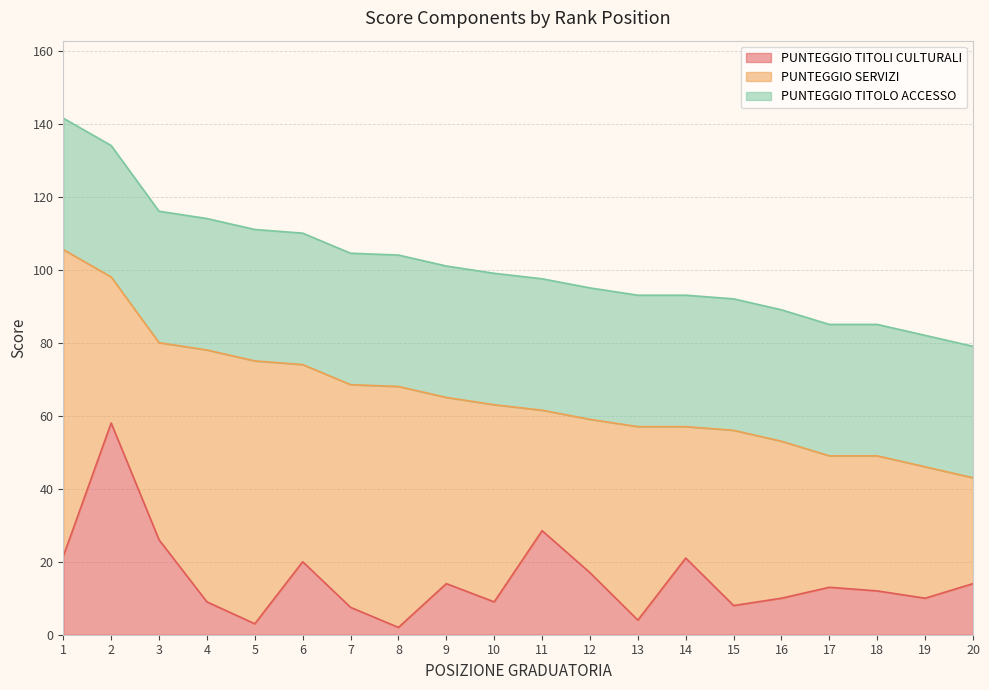

Reading left to right, what are all the values shown in this chart?

PUNTEGGIO TITOLI CULTURALI: 1=21.5	2=58.0	3=26.0	4=9.0	5=3.0	6=20.0	7=7.5	8=2.0	9=14.0	10=9.0	11=28.5	12=17.0	13=4.0	14=21.0	15=8.0	16=10.0	17=13.0	18=12.0	19=10.0	20=14.0
PUNTEGGIO SERVIZI: 1=84.0	2=40.0	3=54.0	4=69.0	5=72.0	6=54.0	7=61.0	8=66.0	9=51.0	10=54.0	11=33.0	12=42.0	13=53.0	14=36.0	15=48.0	16=43.0	17=36.0	18=37.0	19=36.0	20=29.0
PUNTEGGIO TITOLO ACCESSO: 1=36.0	2=36.0	3=36.0	4=36.0	5=36.0	6=36.0	7=36.0	8=36.0	9=36.0	10=36.0	11=36.0	12=36.0	13=36.0	14=36.0	15=36.0	16=36.0	17=36.0	18=36.0	19=36.0	20=36.0